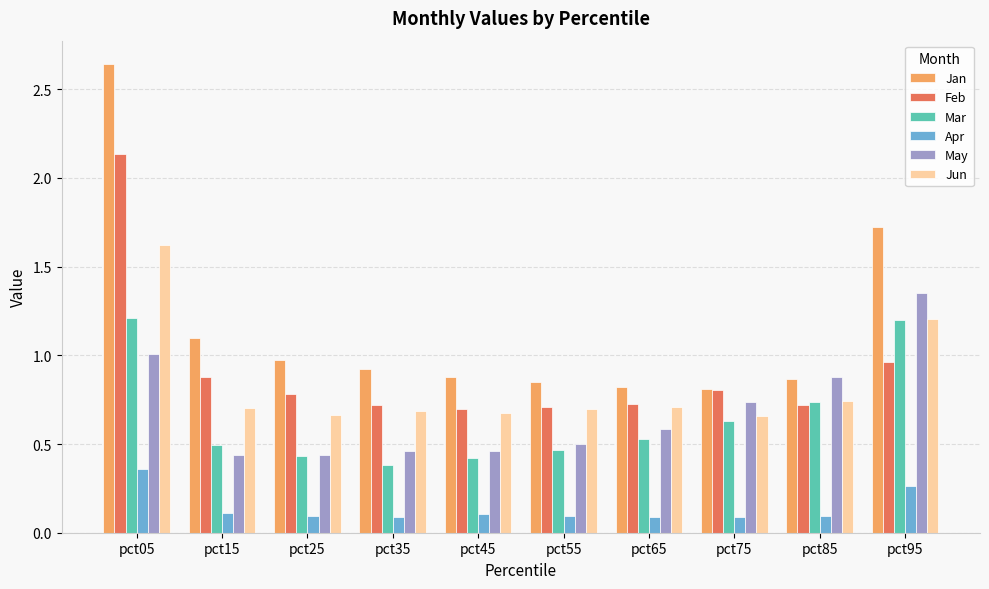

Which category has the highest value in the May series?

pct95